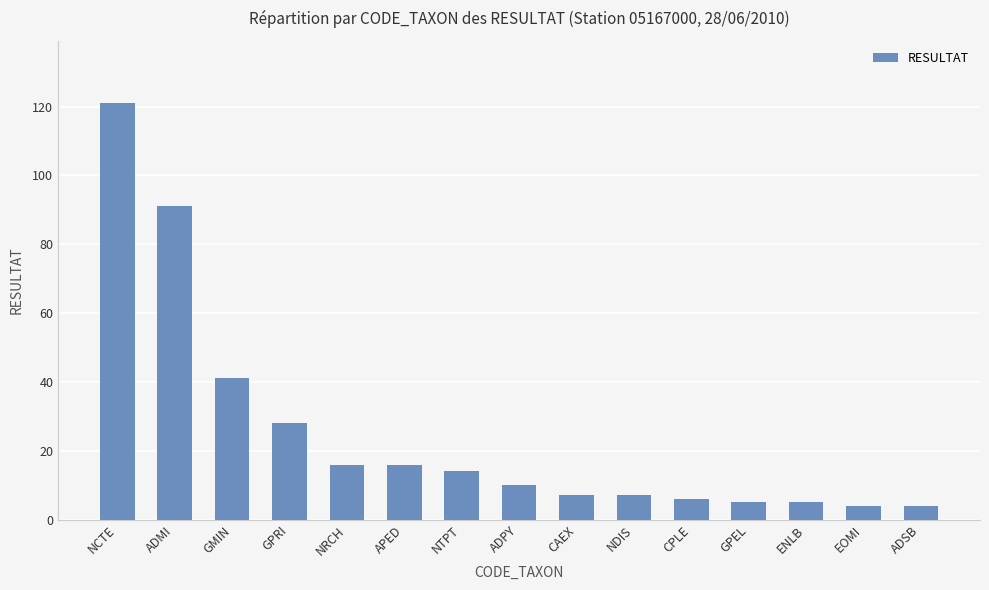

What is the smallest value displayed?

4